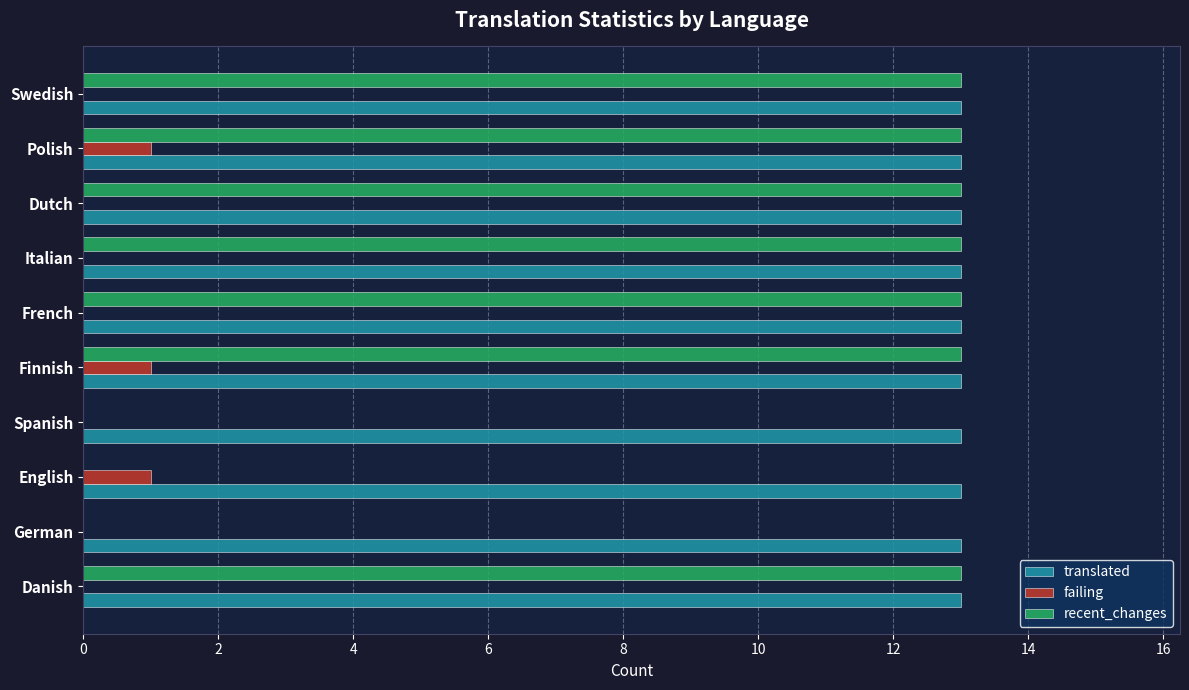

What value does the translated series have at Finnish?

13